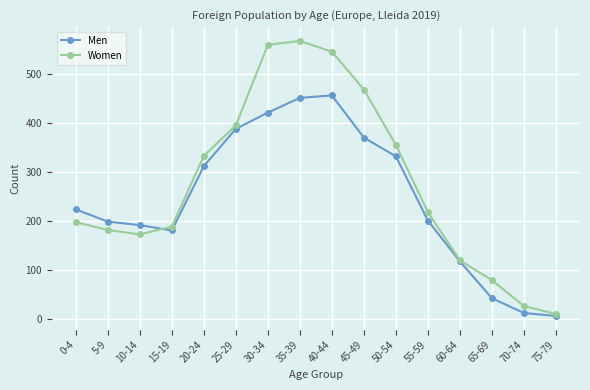

In Women, how many points are lower than both neighbors (excluding endpoints)?

1